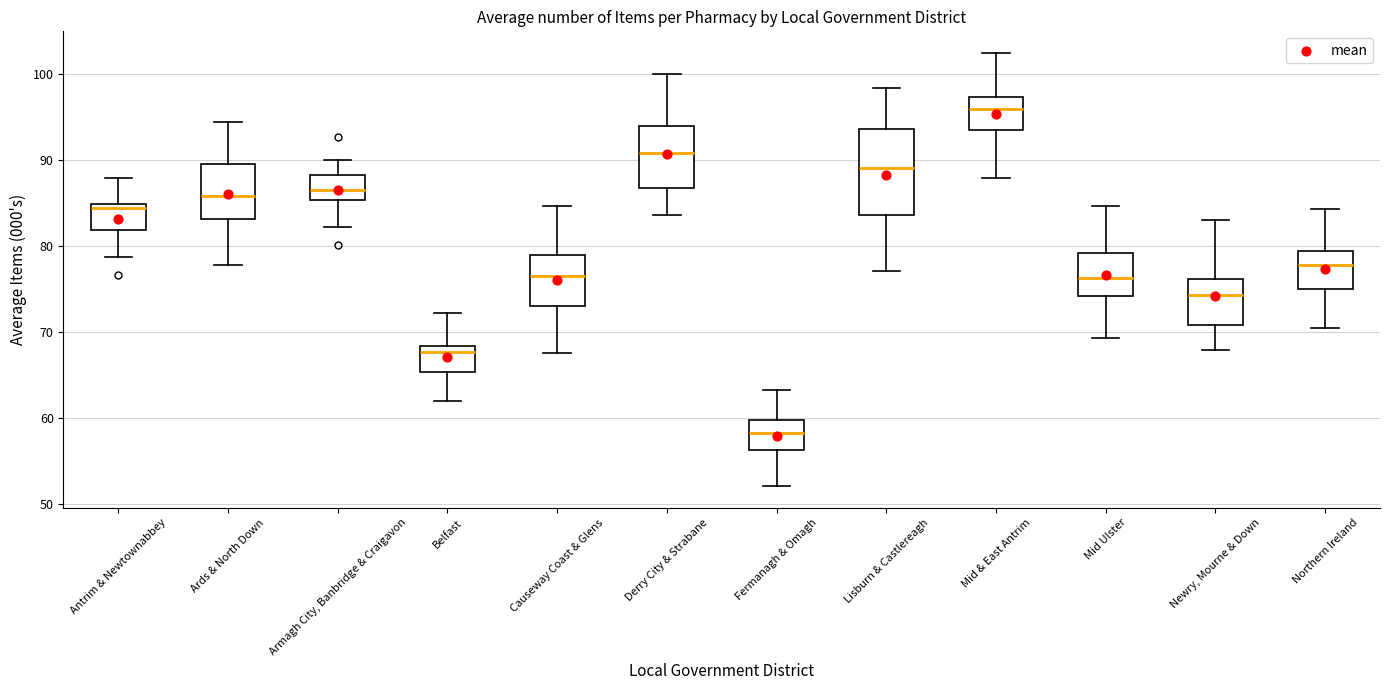

Which box's median line is the highest?

Mid & East Antrim